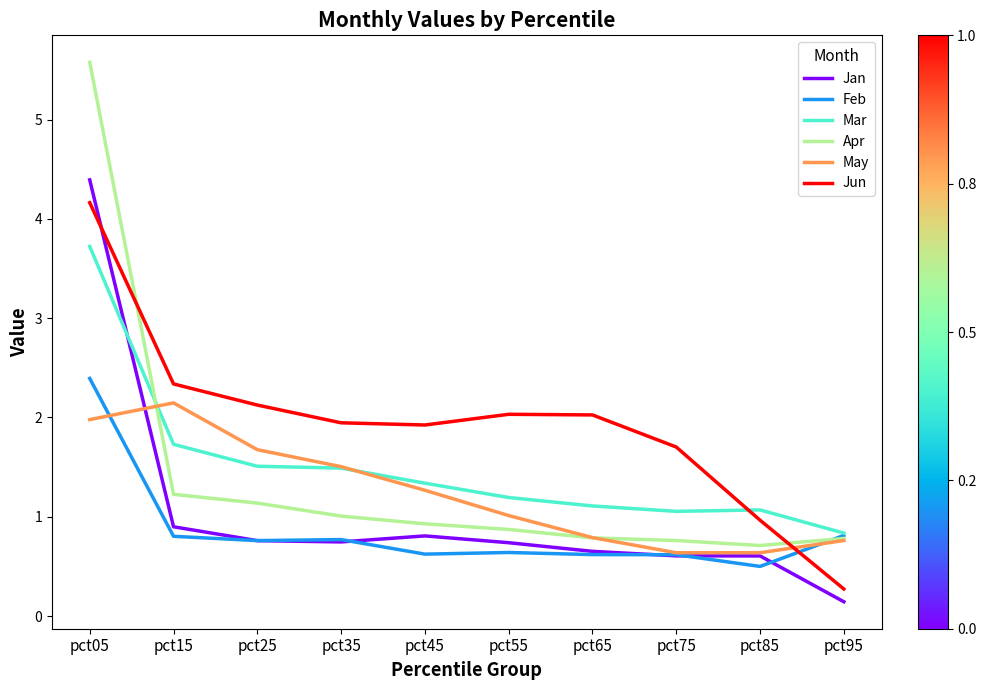

Read the Jun value at pct25.

2.1